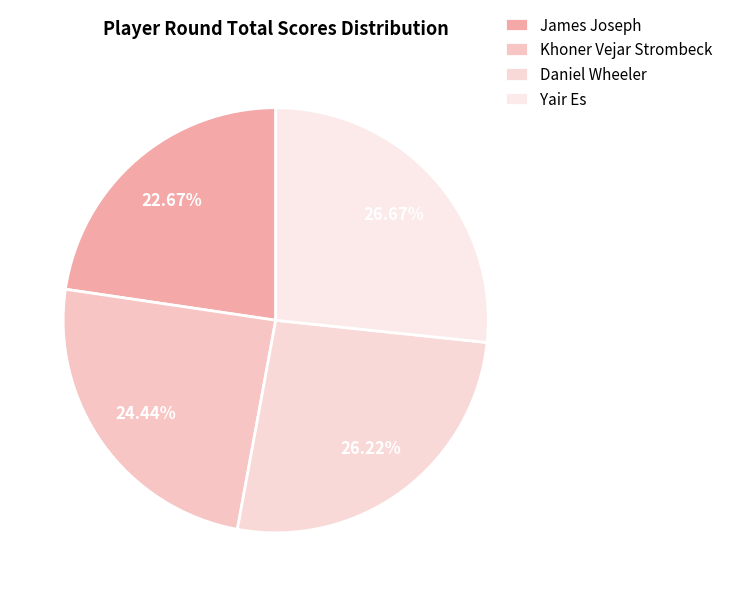

What percentage is the Khoner Vejar Strombeck slice, to the nearest percent?

24%